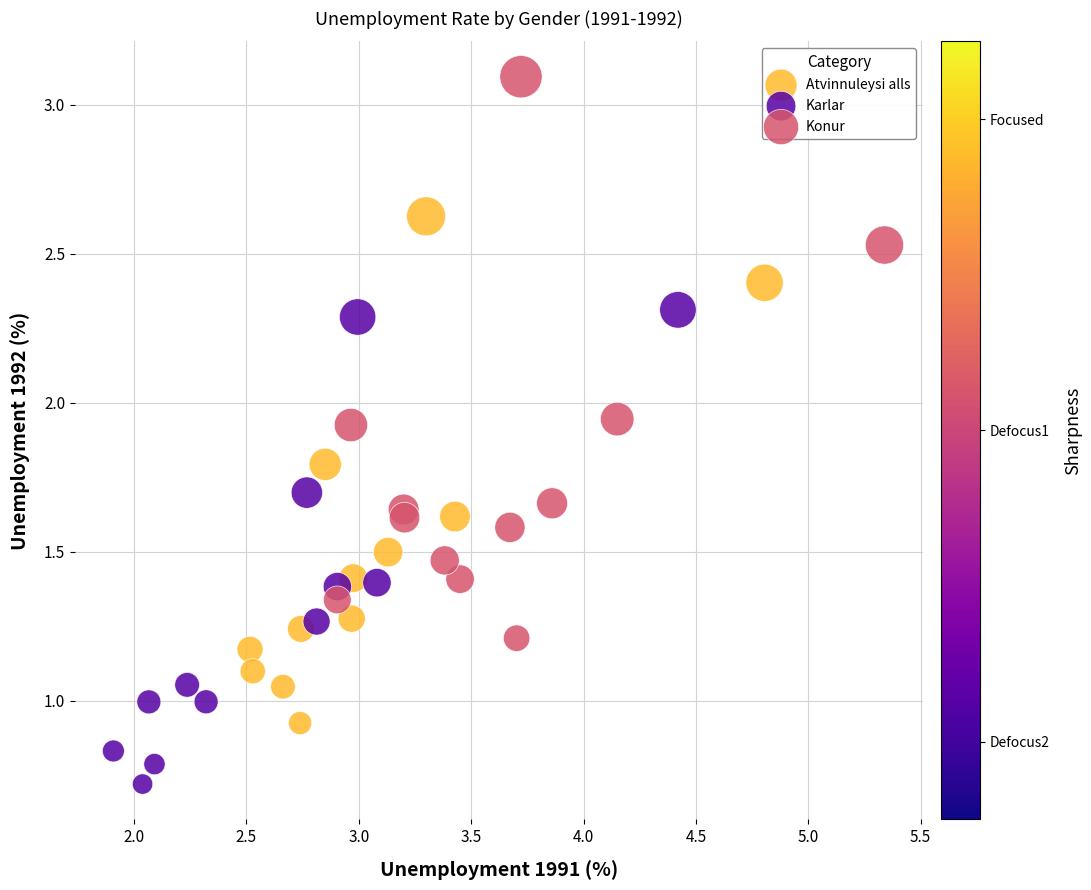

What are all the series names shown in the legend?

Atvinnuleysi alls, Karlar, Konur